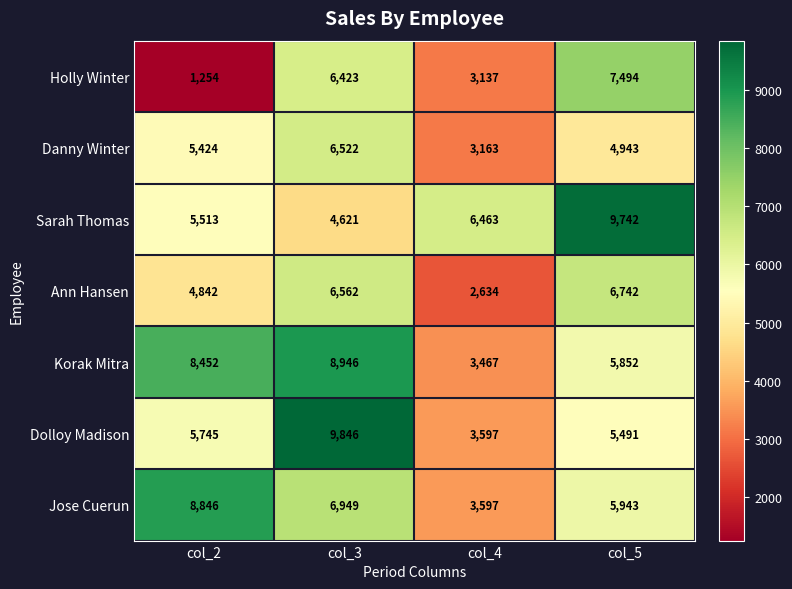

What is the spread (max minus min) of values at col_5?

4799